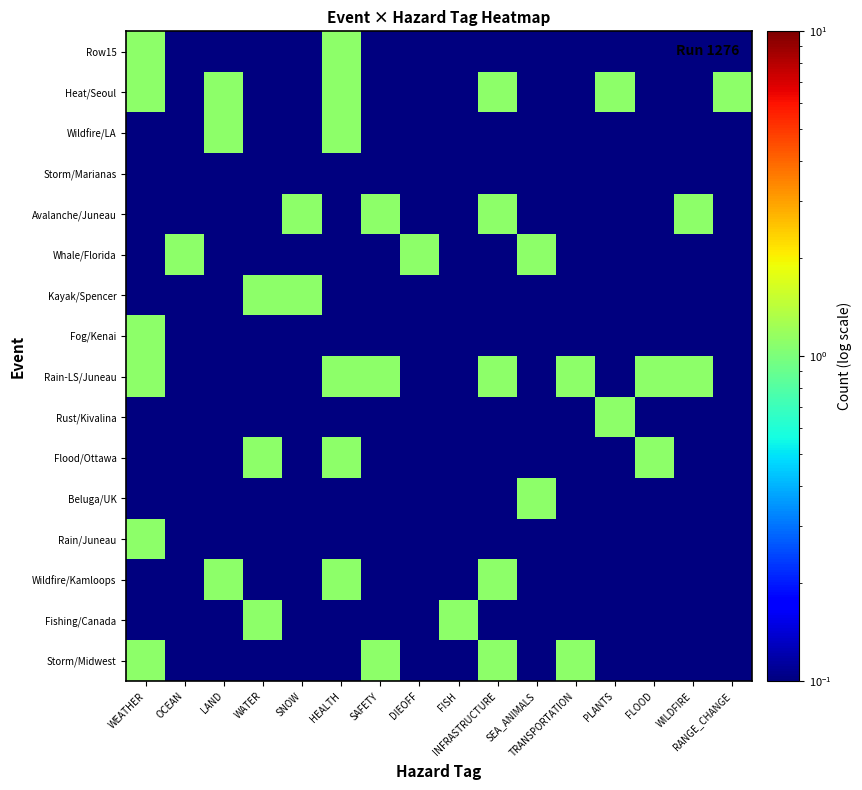

Reading left to right, what are all the values shown in this chart?

Storm/Midwest: WEATHER=1.1	OCEAN=0.1	LAND=0.1	WATER=0.1	SNOW=0.1	HEALTH=0.1	SAFETY=1.1	DIEOFF=0.1	FISH=0.1	INFRASTRUCTURE=1.1	SEA_ANIMALS=0.1	TRANSPORTATION=1.1	PLANTS=0.1	FLOOD=0.1	WILDFIRE=0.1	RANGE_CHANGE=0.1
Fishing/Canada: WEATHER=0.1	OCEAN=0.1	LAND=0.1	WATER=1.1	SNOW=0.1	HEALTH=0.1	SAFETY=0.1	DIEOFF=0.1	FISH=1.1	INFRASTRUCTURE=0.1	SEA_ANIMALS=0.1	TRANSPORTATION=0.1	PLANTS=0.1	FLOOD=0.1	WILDFIRE=0.1	RANGE_CHANGE=0.1
Wildfire/Kamloops: WEATHER=0.1	OCEAN=0.1	LAND=1.1	WATER=0.1	SNOW=0.1	HEALTH=1.1	SAFETY=0.1	DIEOFF=0.1	FISH=0.1	INFRASTRUCTURE=1.1	SEA_ANIMALS=0.1	TRANSPORTATION=0.1	PLANTS=0.1	FLOOD=0.1	WILDFIRE=0.1	RANGE_CHANGE=0.1
Rain/Juneau: WEATHER=1.1	OCEAN=0.1	LAND=0.1	WATER=0.1	SNOW=0.1	HEALTH=0.1	SAFETY=0.1	DIEOFF=0.1	FISH=0.1	INFRASTRUCTURE=0.1	SEA_ANIMALS=0.1	TRANSPORTATION=0.1	PLANTS=0.1	FLOOD=0.1	WILDFIRE=0.1	RANGE_CHANGE=0.1
Beluga/UK: WEATHER=0.1	OCEAN=0.1	LAND=0.1	WATER=0.1	SNOW=0.1	HEALTH=0.1	SAFETY=0.1	DIEOFF=0.1	FISH=0.1	INFRASTRUCTURE=0.1	SEA_ANIMALS=1.1	TRANSPORTATION=0.1	PLANTS=0.1	FLOOD=0.1	WILDFIRE=0.1	RANGE_CHANGE=0.1
Flood/Ottawa: WEATHER=0.1	OCEAN=0.1	LAND=0.1	WATER=1.1	SNOW=0.1	HEALTH=1.1	SAFETY=0.1	DIEOFF=0.1	FISH=0.1	INFRASTRUCTURE=0.1	SEA_ANIMALS=0.1	TRANSPORTATION=0.1	PLANTS=0.1	FLOOD=1.1	WILDFIRE=0.1	RANGE_CHANGE=0.1
Rust/Kivalina: WEATHER=0.1	OCEAN=0.1	LAND=0.1	WATER=0.1	SNOW=0.1	HEALTH=0.1	SAFETY=0.1	DIEOFF=0.1	FISH=0.1	INFRASTRUCTURE=0.1	SEA_ANIMALS=0.1	TRANSPORTATION=0.1	PLANTS=1.1	FLOOD=0.1	WILDFIRE=0.1	RANGE_CHANGE=0.1
Rain-LS/Juneau: WEATHER=1.1	OCEAN=0.1	LAND=0.1	WATER=0.1	SNOW=0.1	HEALTH=1.1	SAFETY=1.1	DIEOFF=0.1	FISH=0.1	INFRASTRUCTURE=1.1	SEA_ANIMALS=0.1	TRANSPORTATION=1.1	PLANTS=0.1	FLOOD=1.1	WILDFIRE=1.1	RANGE_CHANGE=0.1
Fog/Kenai: WEATHER=1.1	OCEAN=0.1	LAND=0.1	WATER=0.1	SNOW=0.1	HEALTH=0.1	SAFETY=0.1	DIEOFF=0.1	FISH=0.1	INFRASTRUCTURE=0.1	SEA_ANIMALS=0.1	TRANSPORTATION=0.1	PLANTS=0.1	FLOOD=0.1	WILDFIRE=0.1	RANGE_CHANGE=0.1
Kayak/Spencer: WEATHER=0.1	OCEAN=0.1	LAND=0.1	WATER=1.1	SNOW=1.1	HEALTH=0.1	SAFETY=0.1	DIEOFF=0.1	FISH=0.1	INFRASTRUCTURE=0.1	SEA_ANIMALS=0.1	TRANSPORTATION=0.1	PLANTS=0.1	FLOOD=0.1	WILDFIRE=0.1	RANGE_CHANGE=0.1
Whale/Florida: WEATHER=0.1	OCEAN=1.1	LAND=0.1	WATER=0.1	SNOW=0.1	HEALTH=0.1	SAFETY=0.1	DIEOFF=1.1	FISH=0.1	INFRASTRUCTURE=0.1	SEA_ANIMALS=1.1	TRANSPORTATION=0.1	PLANTS=0.1	FLOOD=0.1	WILDFIRE=0.1	RANGE_CHANGE=0.1
Avalanche/Juneau: WEATHER=0.1	OCEAN=0.1	LAND=0.1	WATER=0.1	SNOW=1.1	HEALTH=0.1	SAFETY=1.1	DIEOFF=0.1	FISH=0.1	INFRASTRUCTURE=1.1	SEA_ANIMALS=0.1	TRANSPORTATION=0.1	PLANTS=0.1	FLOOD=0.1	WILDFIRE=1.1	RANGE_CHANGE=0.1
Storm/Marianas: WEATHER=0.1	OCEAN=0.1	LAND=0.1	WATER=0.1	SNOW=0.1	HEALTH=0.1	SAFETY=0.1	DIEOFF=0.1	FISH=0.1	INFRASTRUCTURE=0.1	SEA_ANIMALS=0.1	TRANSPORTATION=0.1	PLANTS=0.1	FLOOD=0.1	WILDFIRE=0.1	RANGE_CHANGE=0.1
Wildfire/LA: WEATHER=0.1	OCEAN=0.1	LAND=1.1	WATER=0.1	SNOW=0.1	HEALTH=1.1	SAFETY=0.1	DIEOFF=0.1	FISH=0.1	INFRASTRUCTURE=0.1	SEA_ANIMALS=0.1	TRANSPORTATION=0.1	PLANTS=0.1	FLOOD=0.1	WILDFIRE=0.1	RANGE_CHANGE=0.1
Heat/Seoul: WEATHER=1.1	OCEAN=0.1	LAND=1.1	WATER=0.1	SNOW=0.1	HEALTH=1.1	SAFETY=0.1	DIEOFF=0.1	FISH=0.1	INFRASTRUCTURE=1.1	SEA_ANIMALS=0.1	TRANSPORTATION=0.1	PLANTS=1.1	FLOOD=0.1	WILDFIRE=0.1	RANGE_CHANGE=1.1
Row15: WEATHER=1.1	OCEAN=0.1	LAND=0.1	WATER=0.1	SNOW=0.1	HEALTH=1.1	SAFETY=0.1	DIEOFF=0.1	FISH=0.1	INFRASTRUCTURE=0.1	SEA_ANIMALS=0.1	TRANSPORTATION=0.1	PLANTS=0.1	FLOOD=0.1	WILDFIRE=0.1	RANGE_CHANGE=0.1